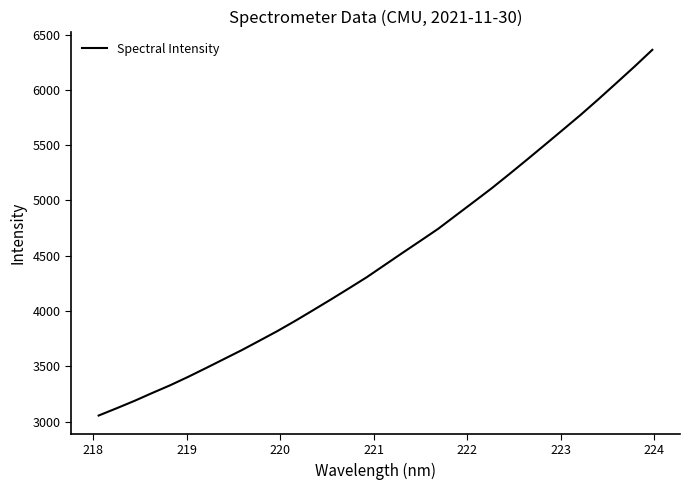

What is the smallest value displayed?

3054.8